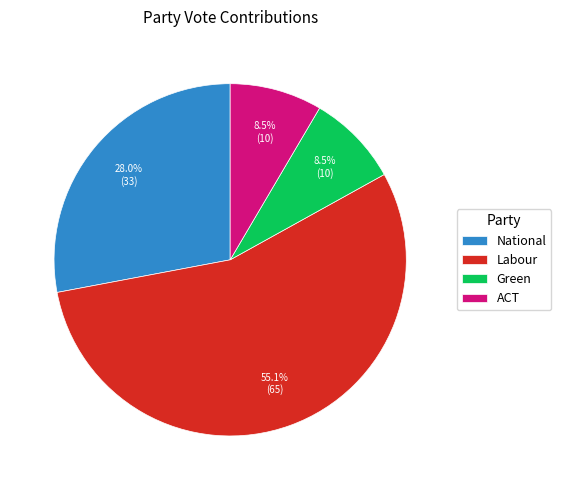

What percentage is the Labour slice, to the nearest percent?

55%